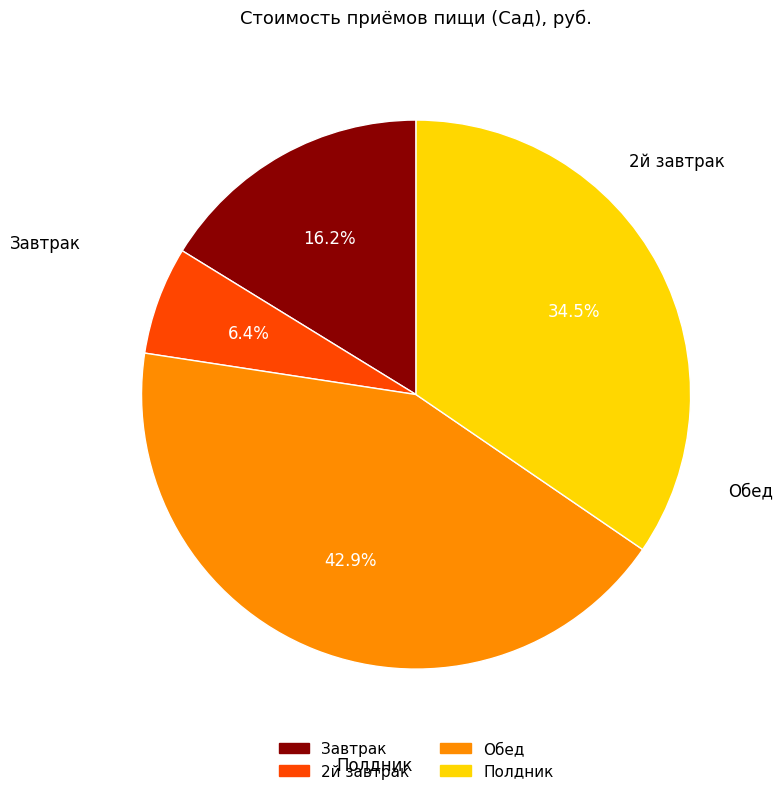

Count the number of slices in the pie.

4